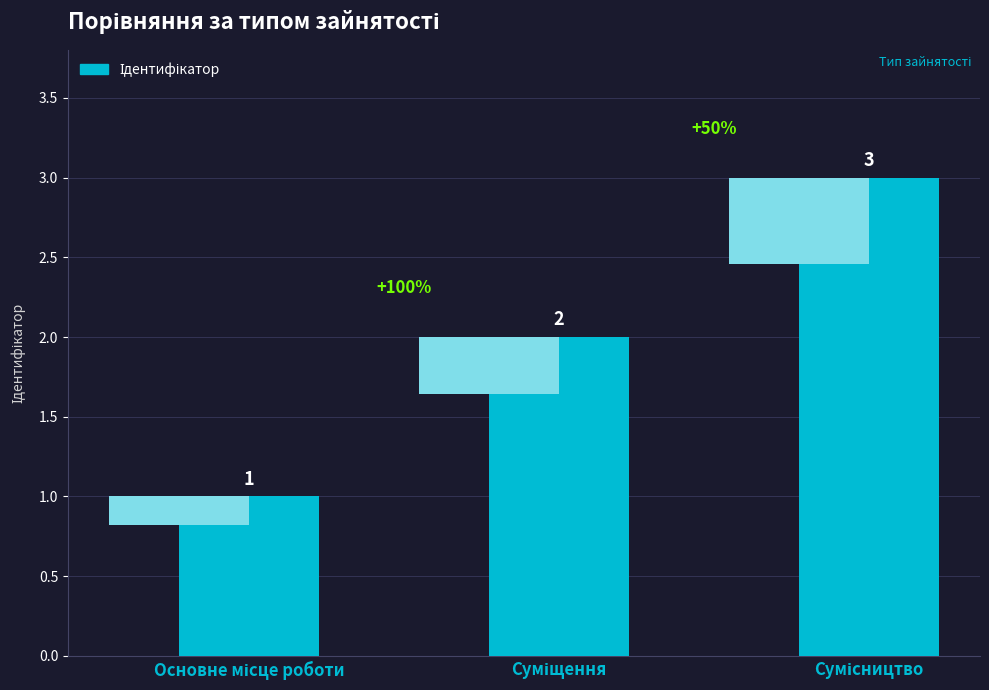

At which label does the data first exceed 2?

Сумісництво